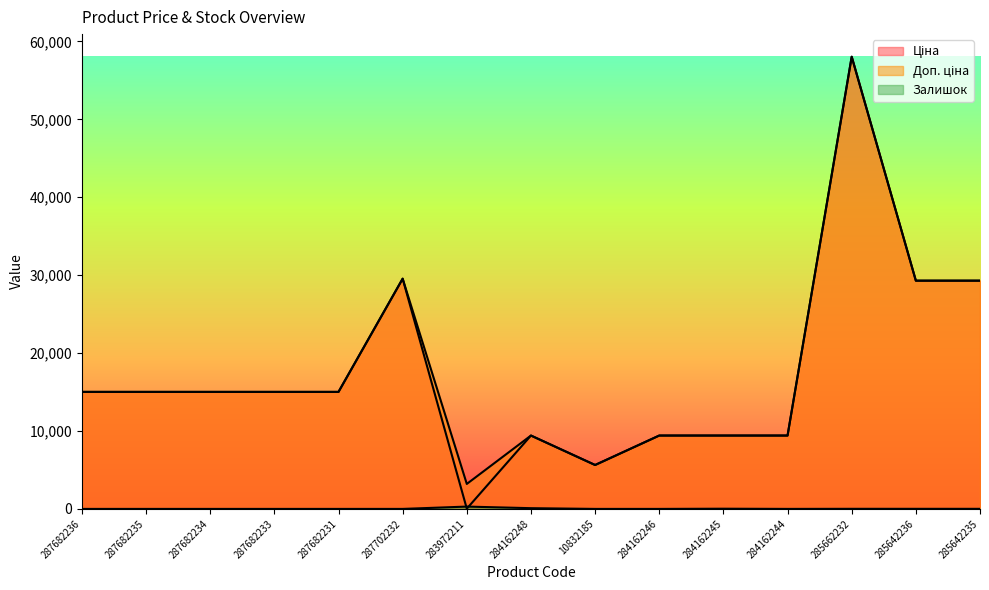

What is the approximate value of Ціна at 285642236?

29294.9